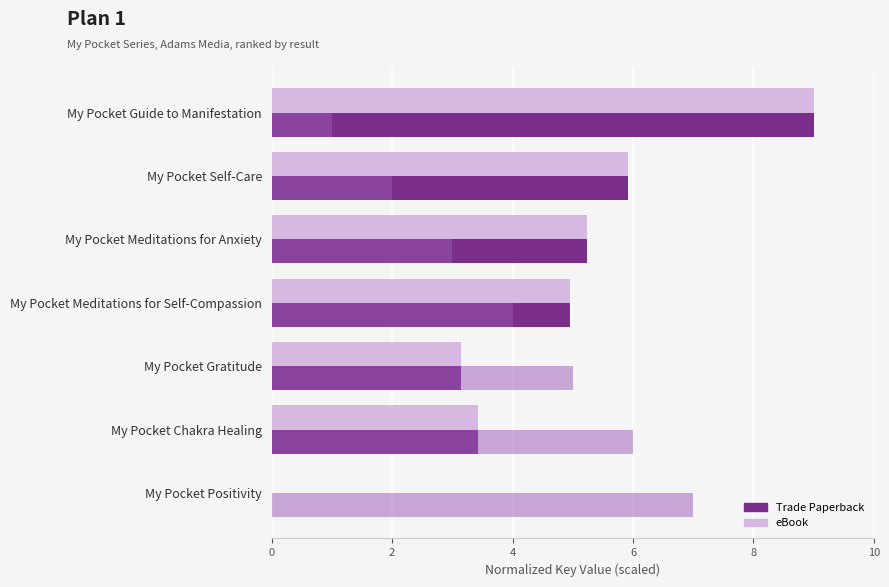

What is the difference between the maximum and minimum values in the eBook series?

9.0